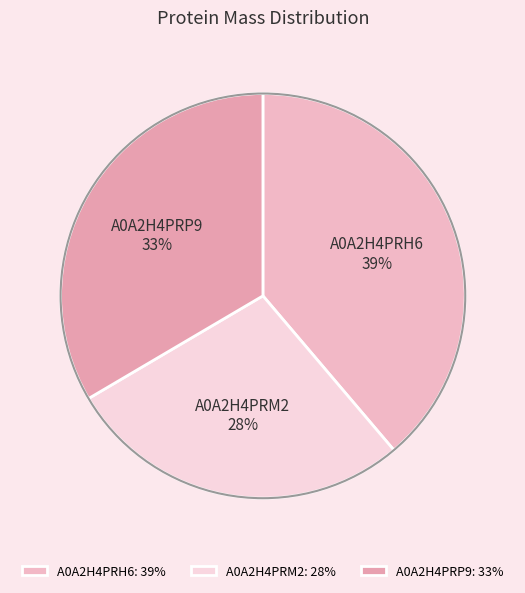

To the nearest percent, what portion does A0A2H4PRM2 represent?

28%